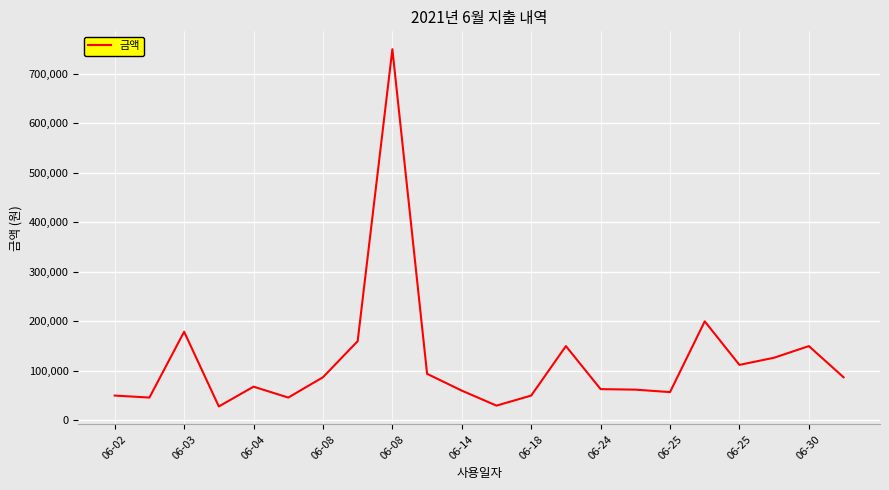

What is the difference between the second highest and minimum values?

172000